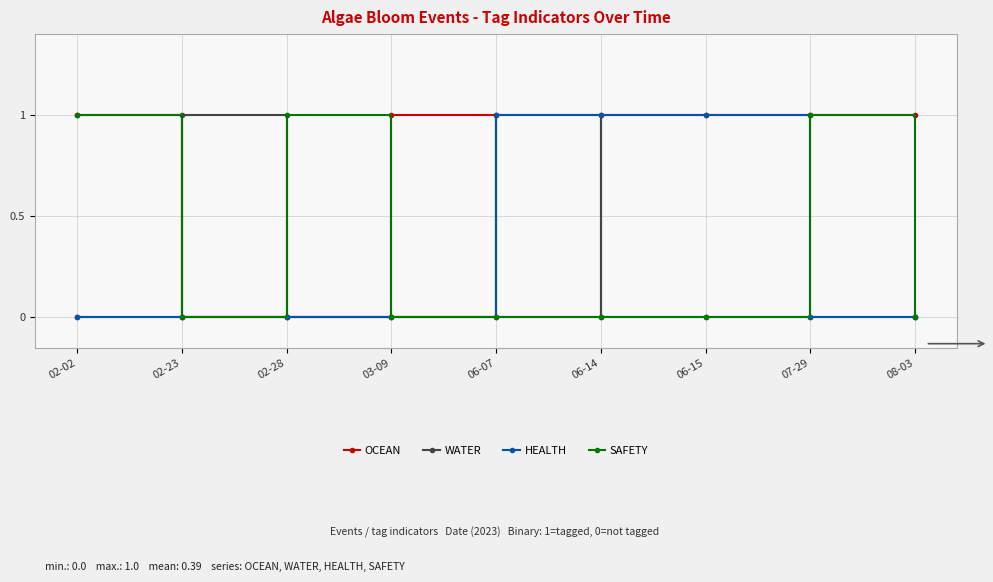

Is it true that WATER equals 0 at 08-03?

True